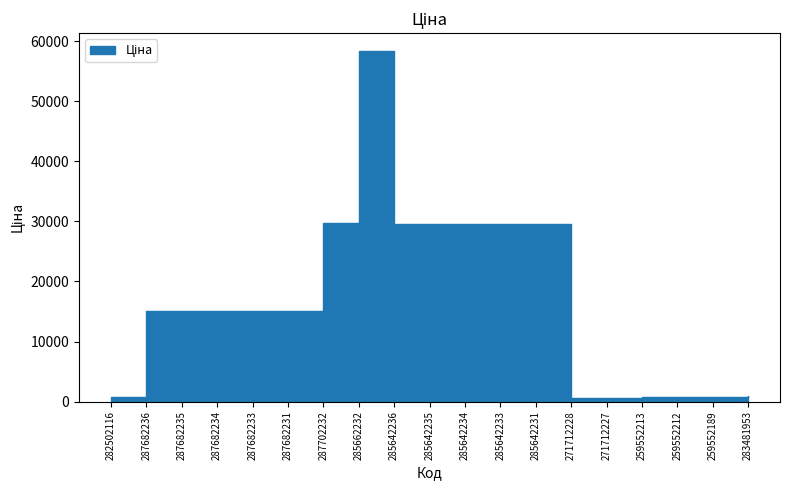

What is the average value of the Ціна series?

16643.2